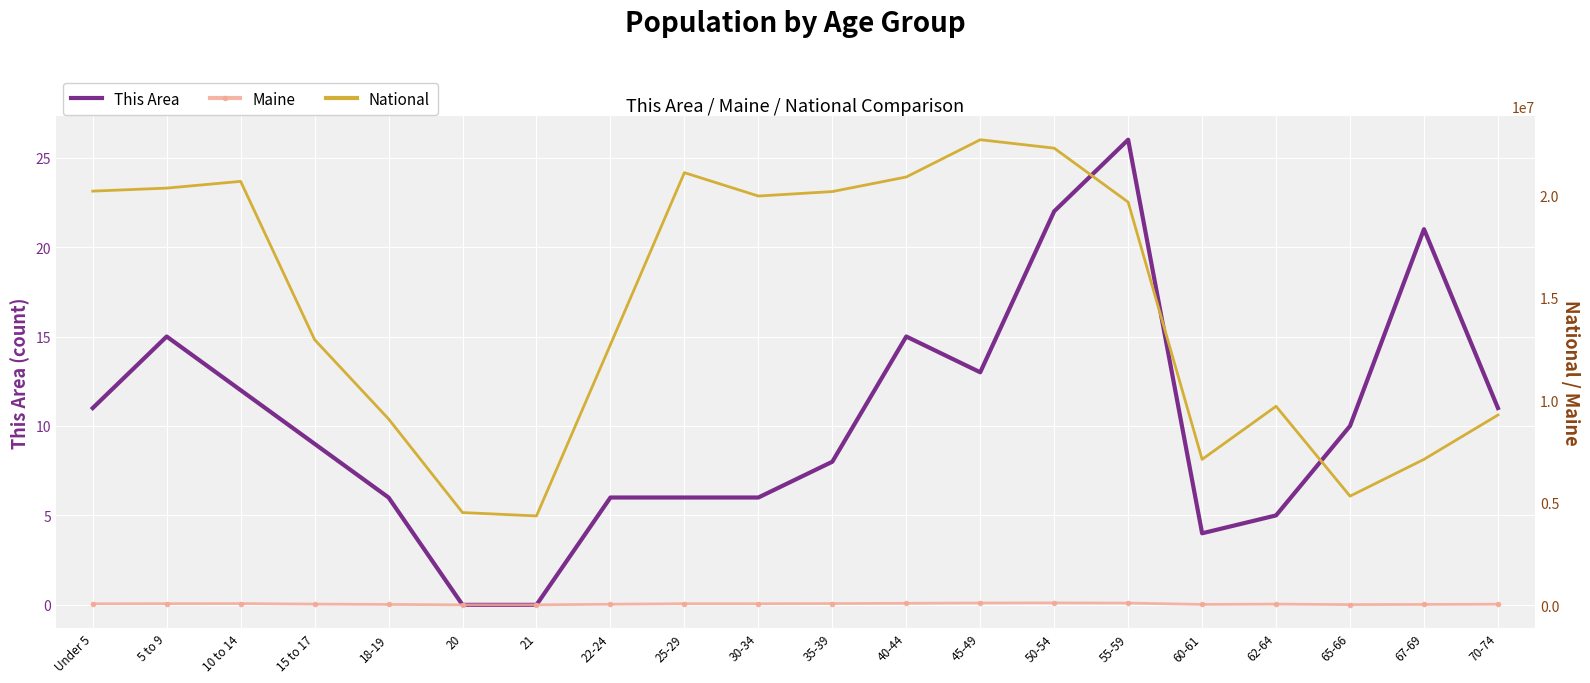

True or false: National and Maine cross at least once.

False